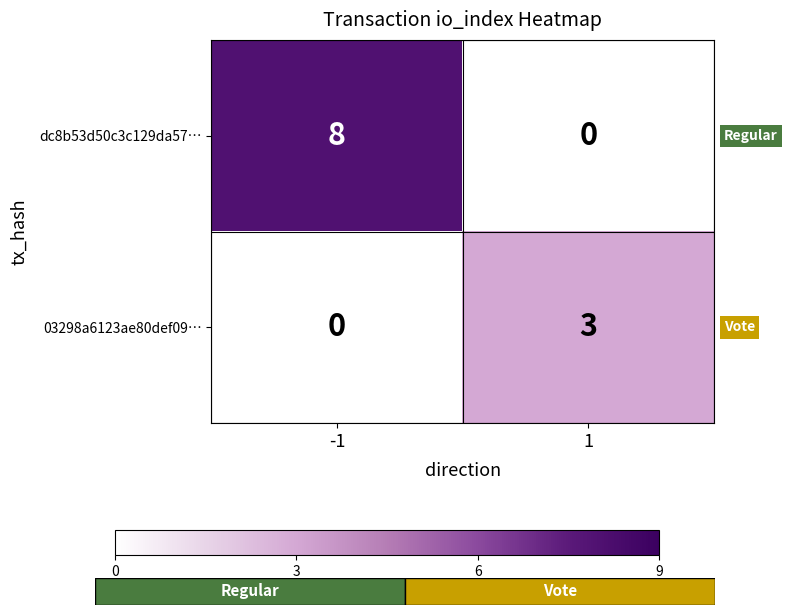

At which label does dc8b53d50c3c129da57… reach its peak?

-1